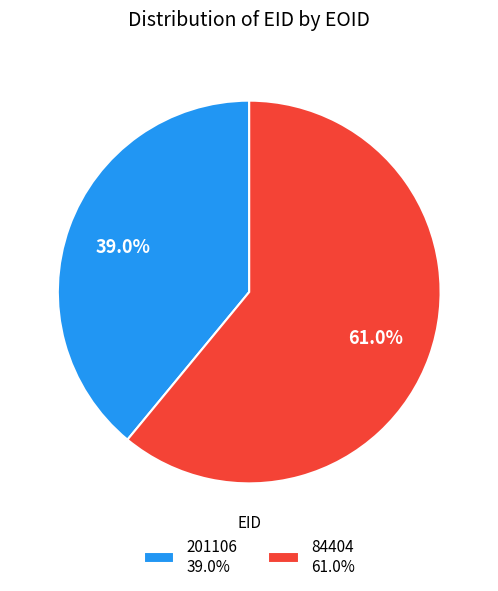

Does any single category account for the majority?

Yes